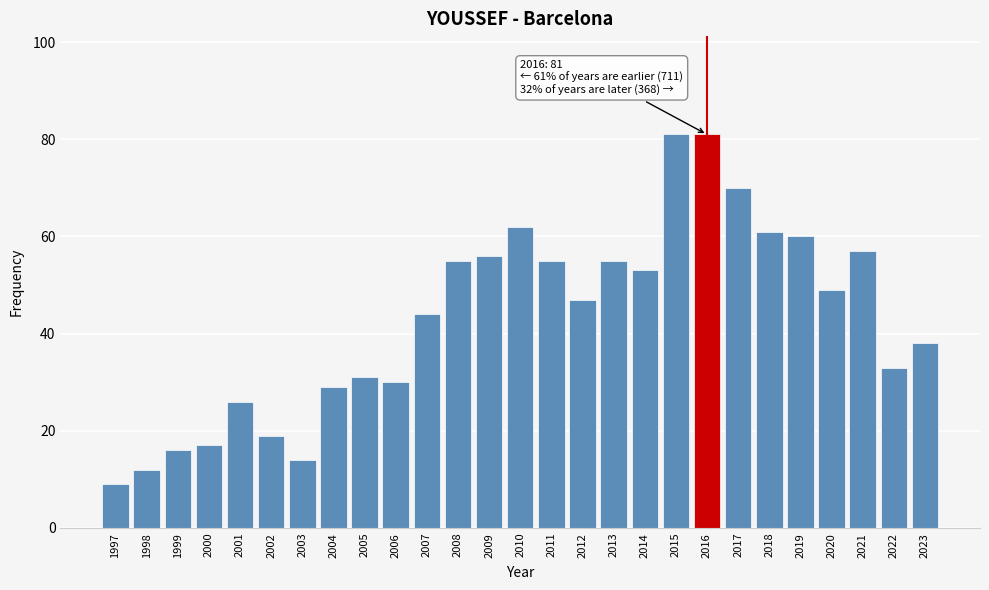

Reading left to right, transcribe all the data shown in this chart.

1997=9	1998=12	1999=16	2000=17	2001=26	2002=19	2003=14	2004=29	2005=31	2006=30	2007=44	2008=55	2009=56	2010=62	2011=55	2012=47	2013=55	2014=53	2015=81	2016=81	2017=70	2018=61	2019=60	2020=49	2021=57	2022=33	2023=38